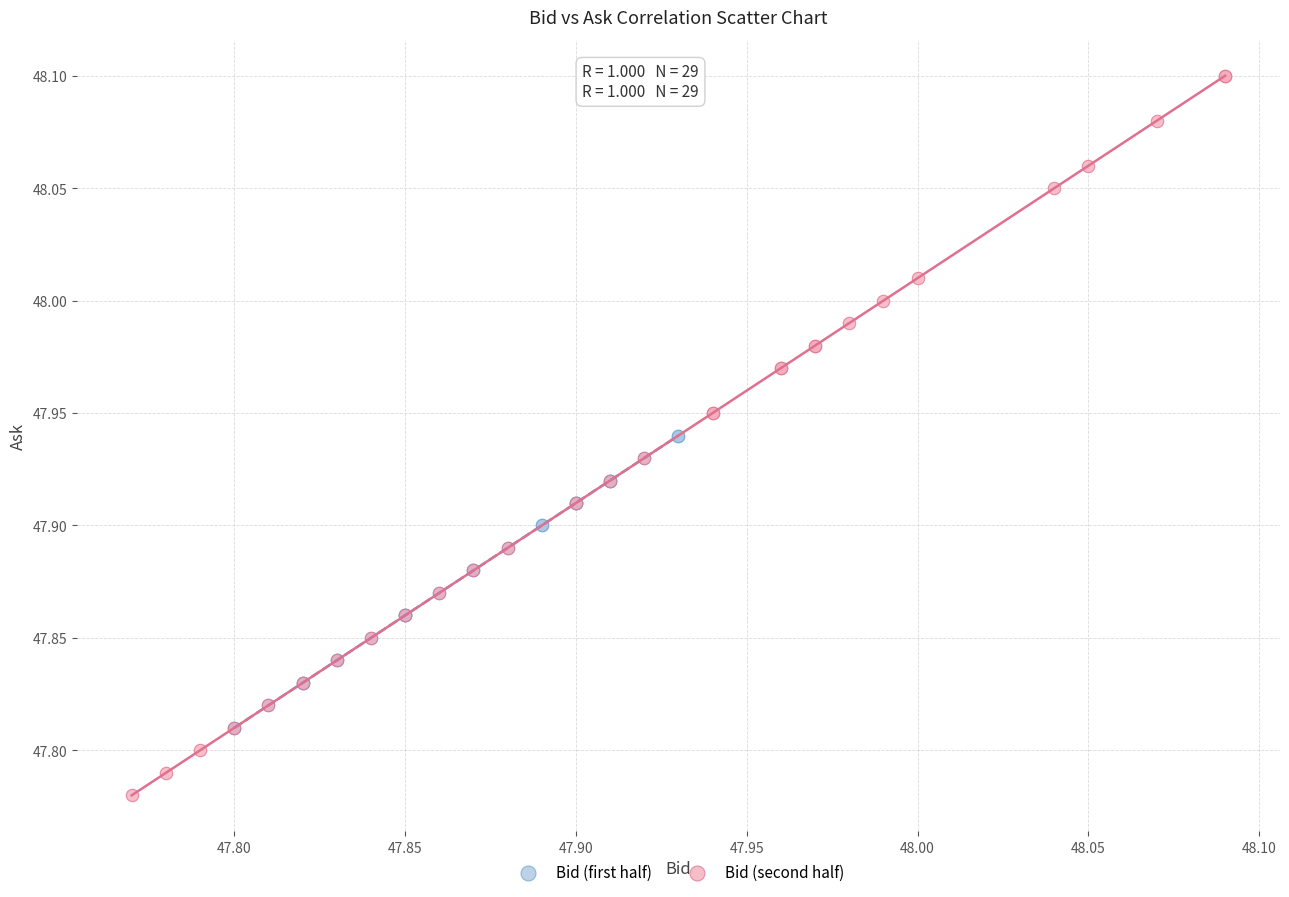

Which series has the largest Y range (max minus min)?

Bid (second half)